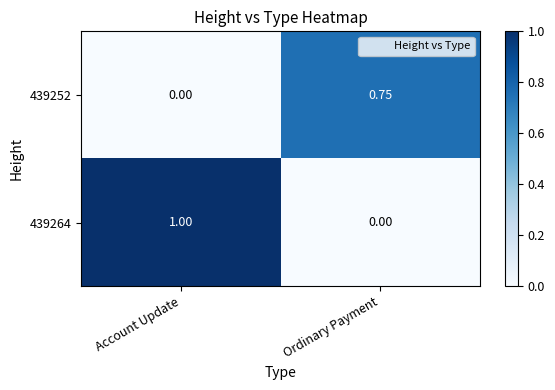

At which category does the chart reach its peak across all series?

Account Update